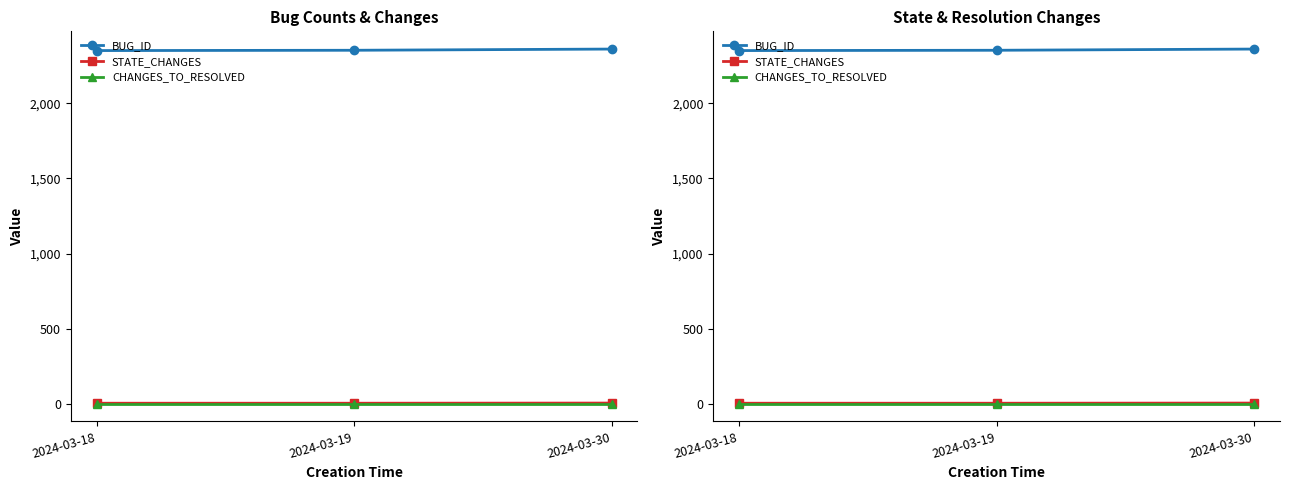

Which series has the largest range (max minus min)?

BUG_ID